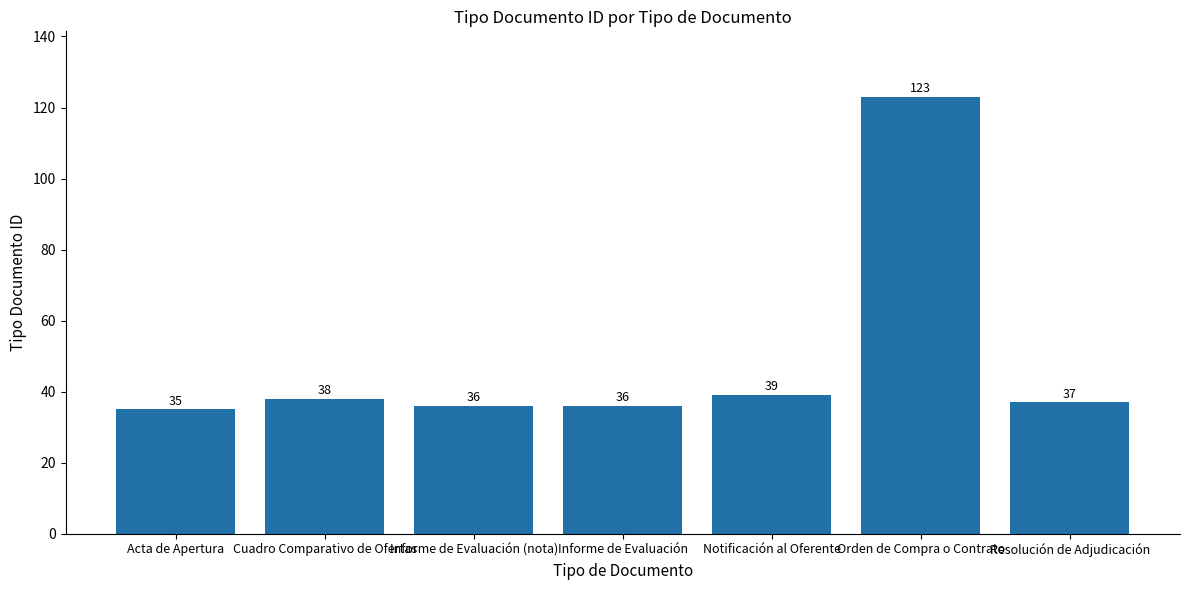

The chart shows a value of 123 at Orden de Compra o Contrato. True or false?

True